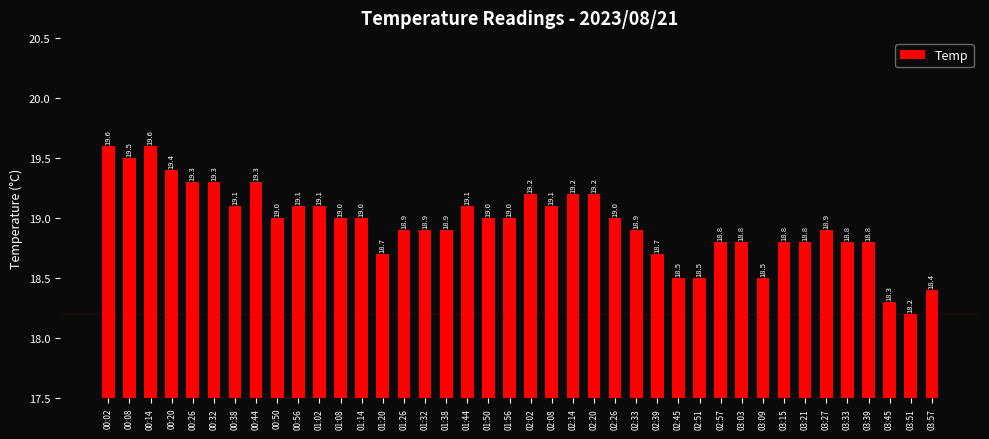

Is it true that the value at 01:32 is 18.9?

True